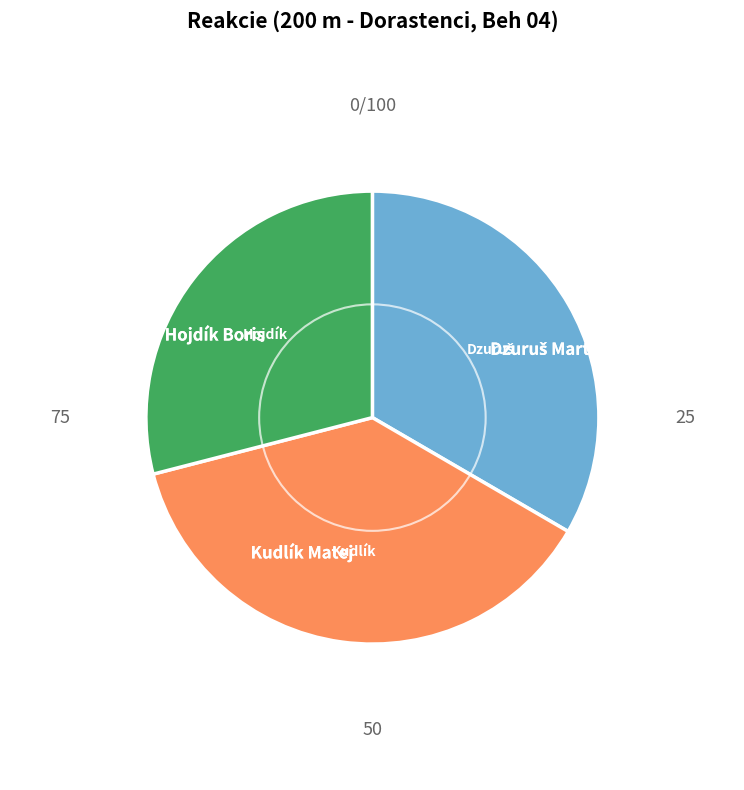

Count the number of slices in the pie.

3